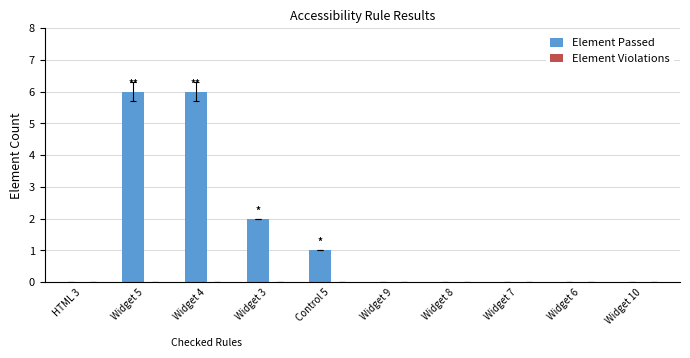

What is the greatest value displayed?

6